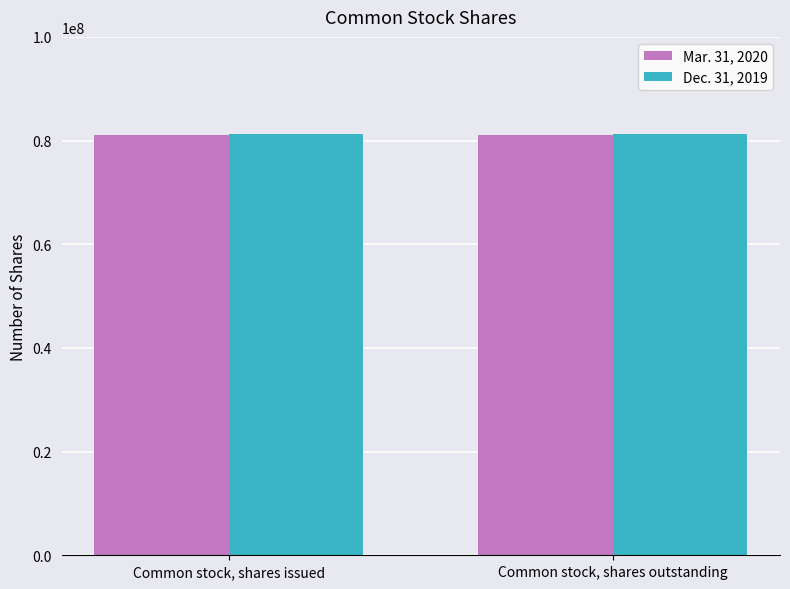

List the series in order of their peak value, highest first.

Dec. 31, 2019, Mar. 31, 2020